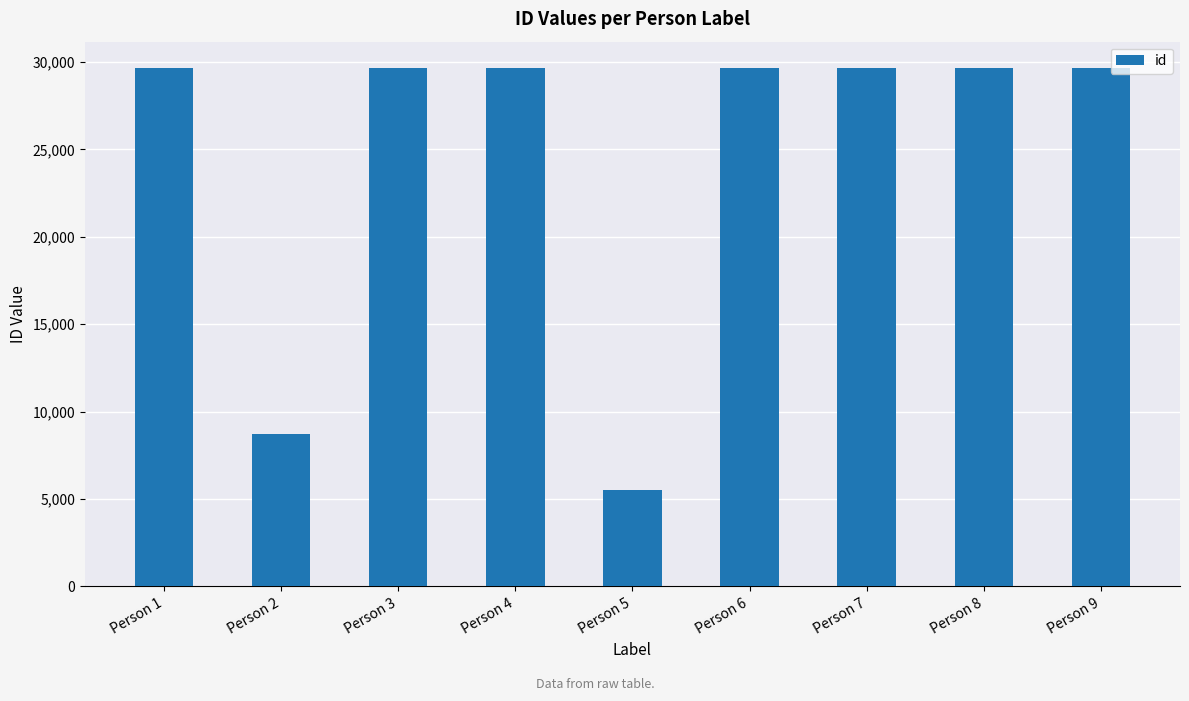

Is it true that the value at Person 7 is 51260?

False